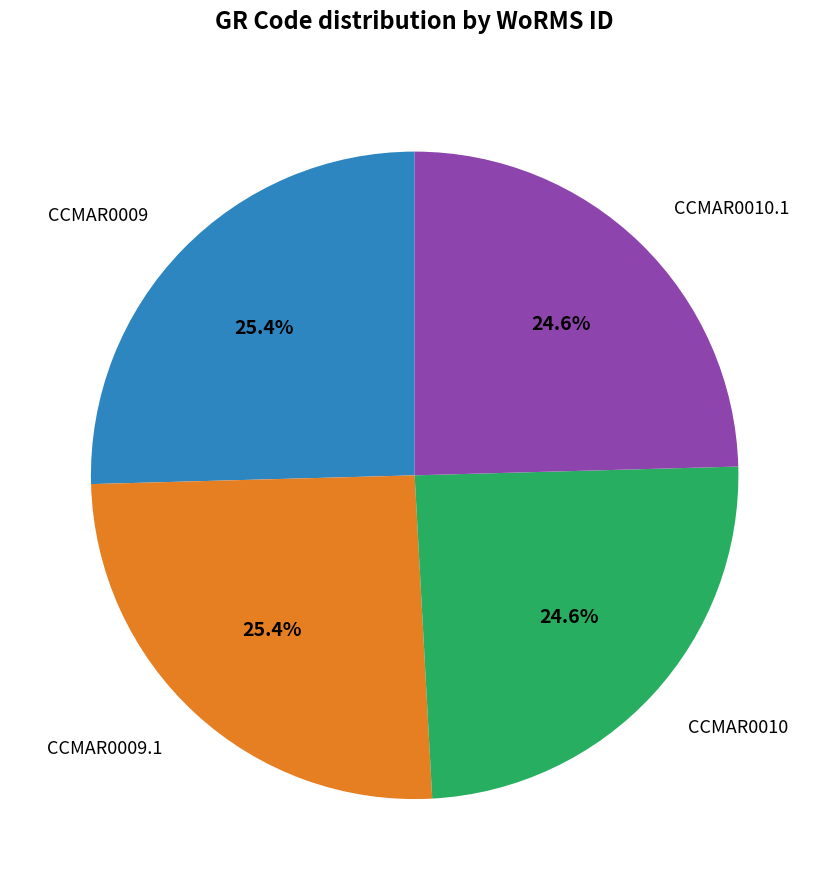

Is there a majority slice in this chart?

No